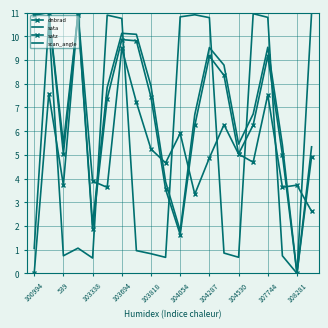

At which category does sata reach its first local valley?

539